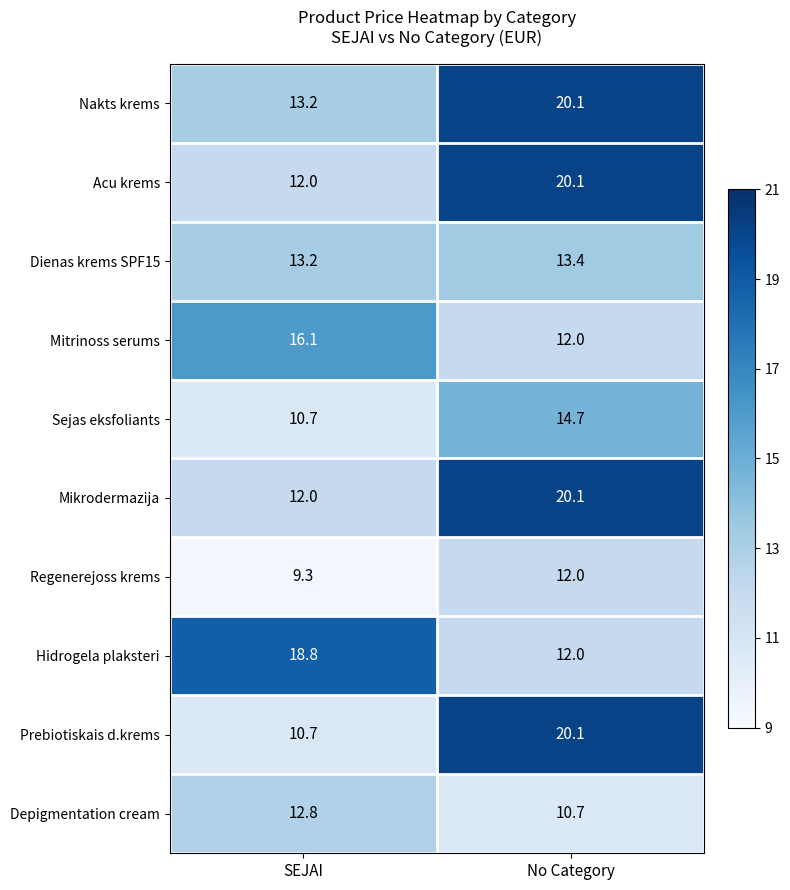

Count the number of data series in this chart.

10